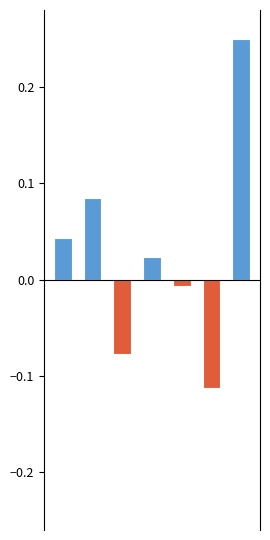

Which label corresponds to the smallest value in the chart?

5